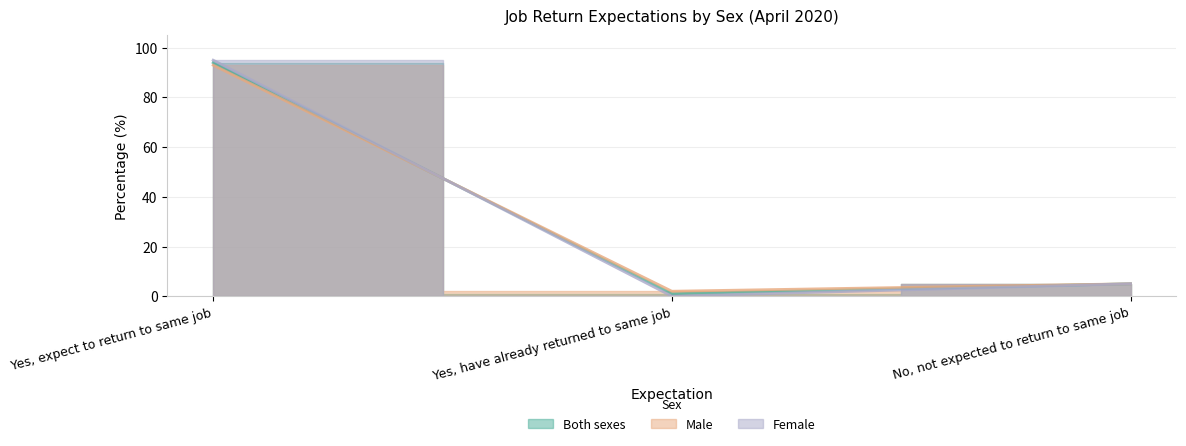

What is the difference between the maximum and minimum values in the Female series?

95